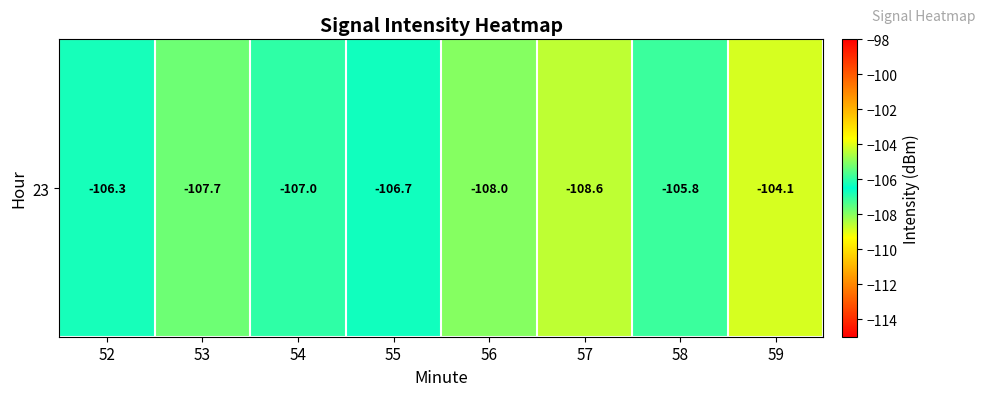

What is the smallest value displayed?

-108.6